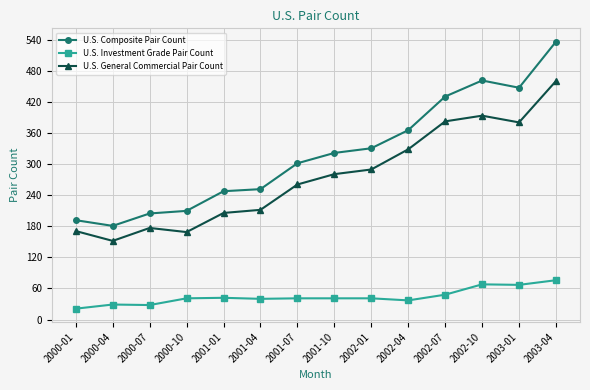

What is the label of the 9th point from the right?

2001-04